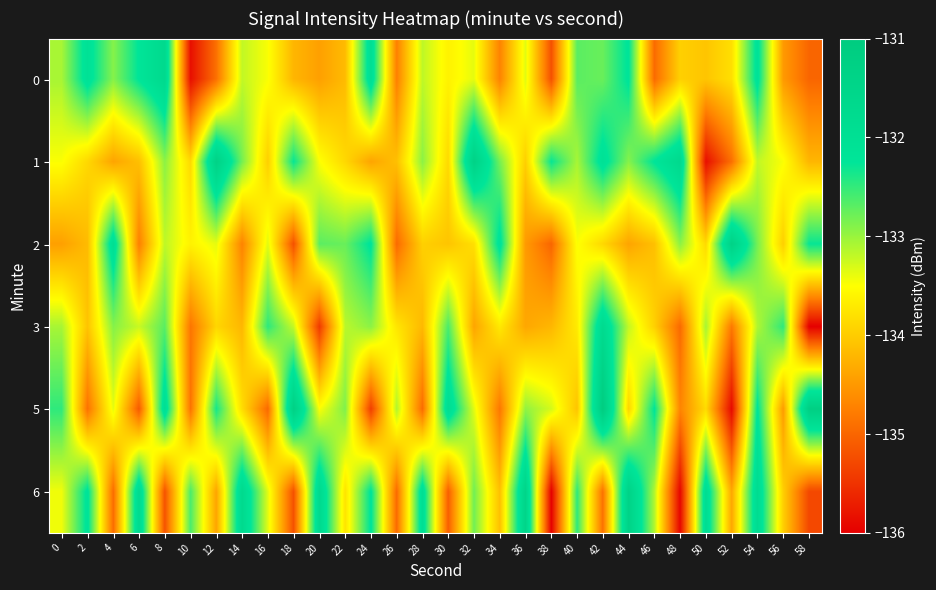

At which category is the sum across all series the highest?

54